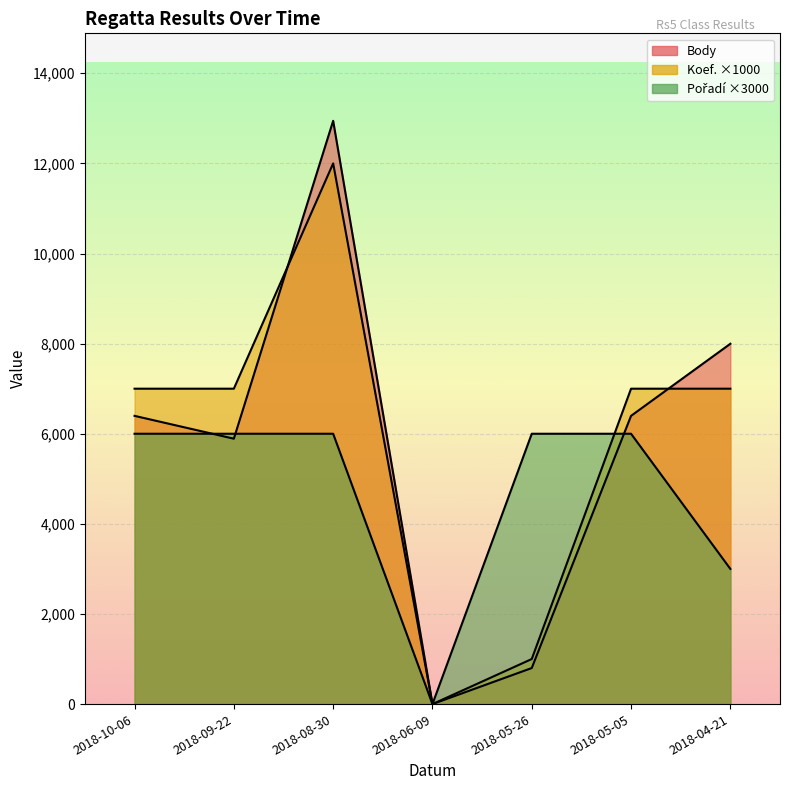

Which category has the lowest value in the Body series?

2018-06-09